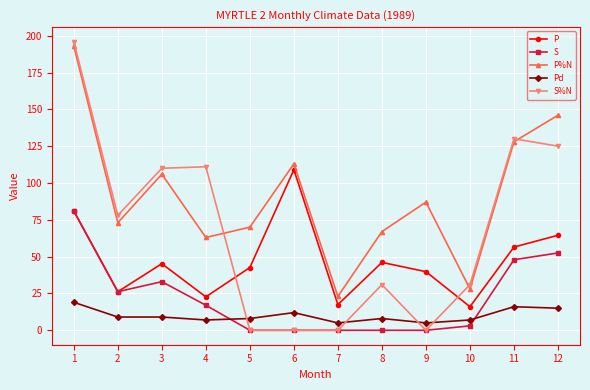

Is it true that S equals 56.5 at 6?

False